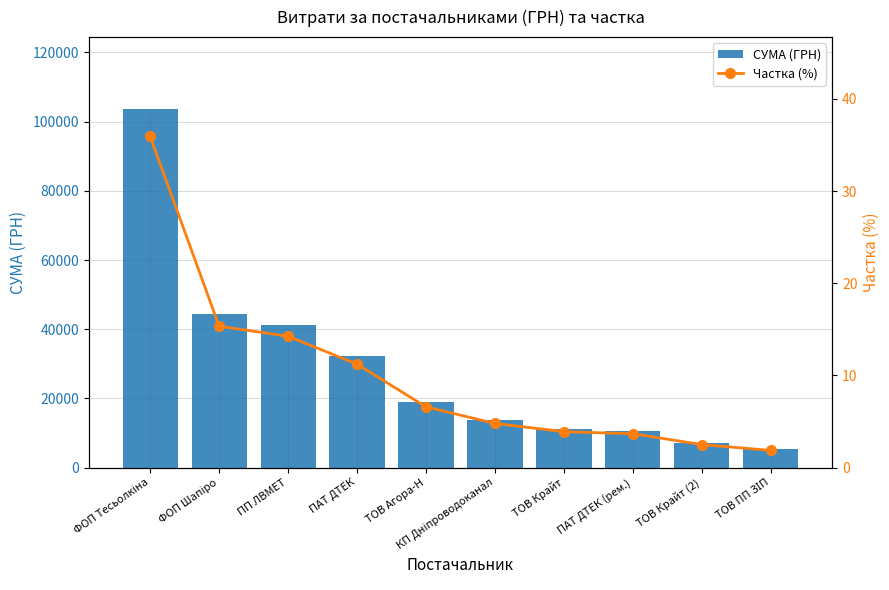

Reading left to right, extract all data points from this chart.

СУМА (ГРН): 103699.6	44268.5	41121.0	32367.2	19000.0	13818.4	11235.0	10583.4	7195.0	5367.9
Частка (%): 35.9	15.3	14.2	11.2	6.6	4.8	3.9	3.7	2.5	1.9